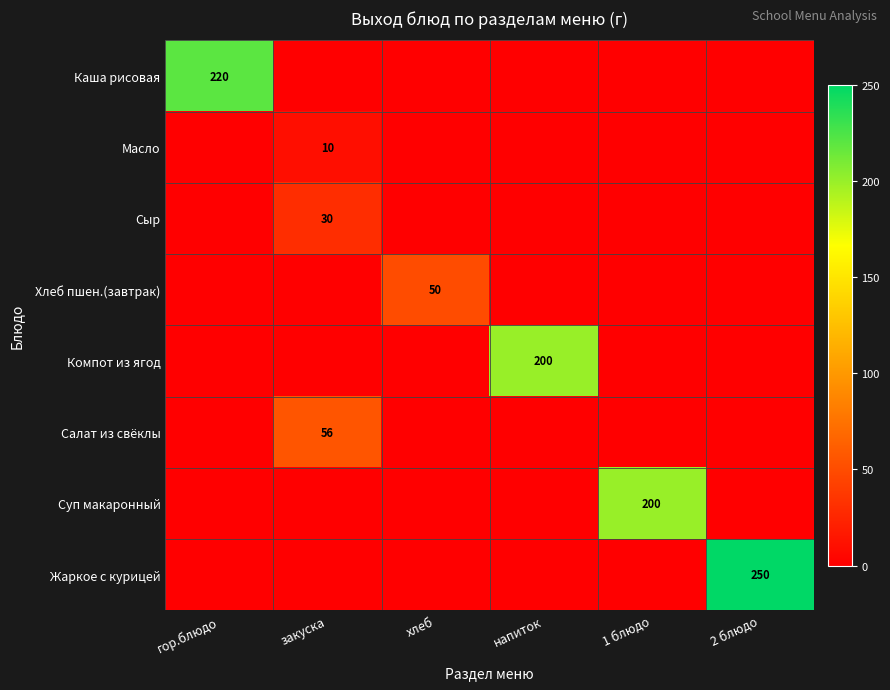

Is it true that Салат из свёклы equals 56 at закуска?

True